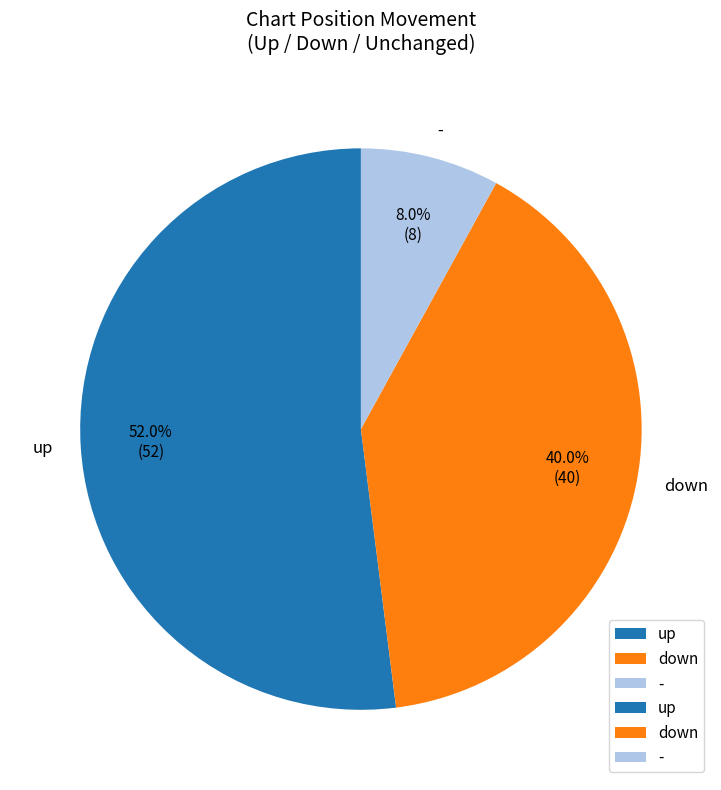

What percentage is the up slice, to the nearest percent?

52%